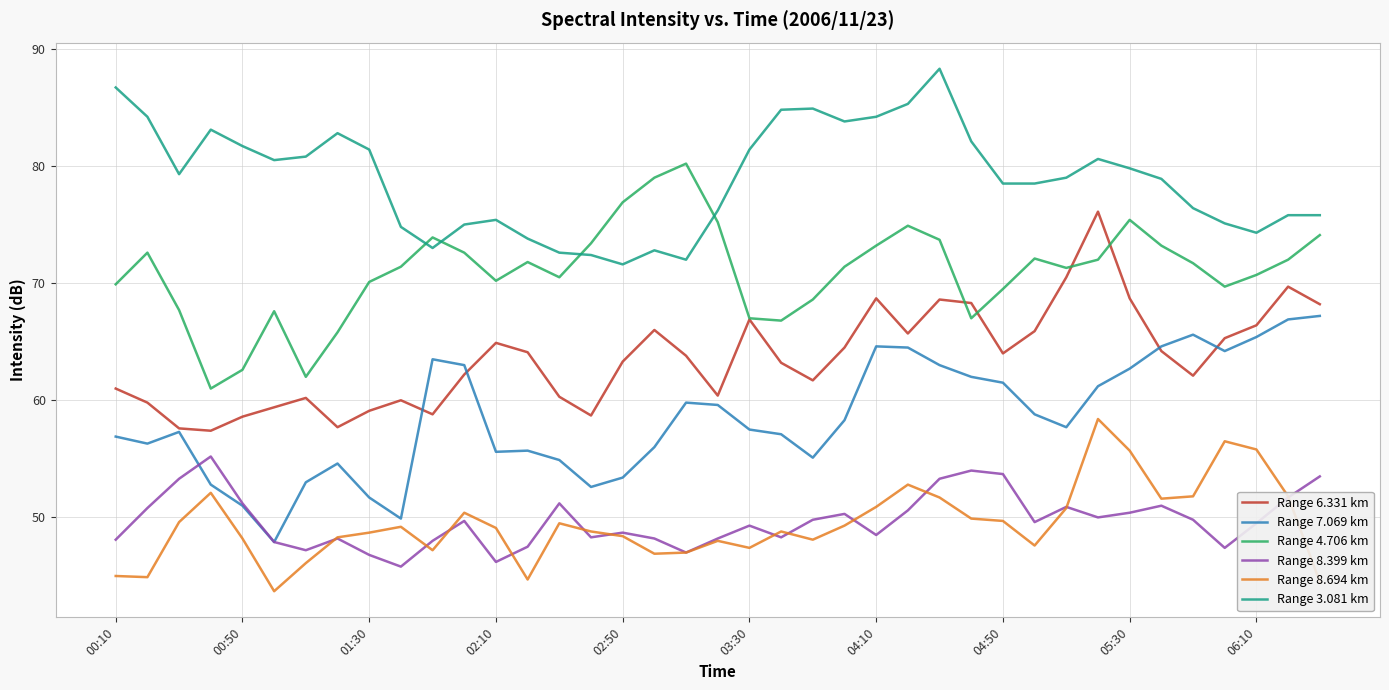

Which series has the largest total across all categories?

Range 3.081 km